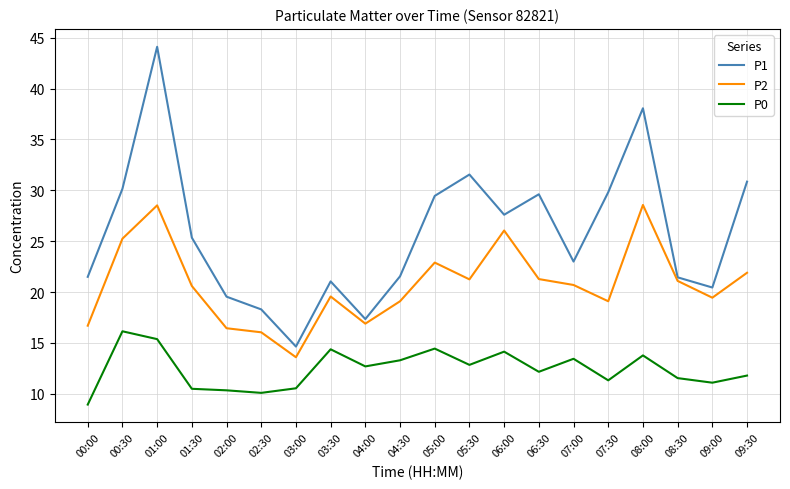

At which label does P1 first exceed 25?

00:30